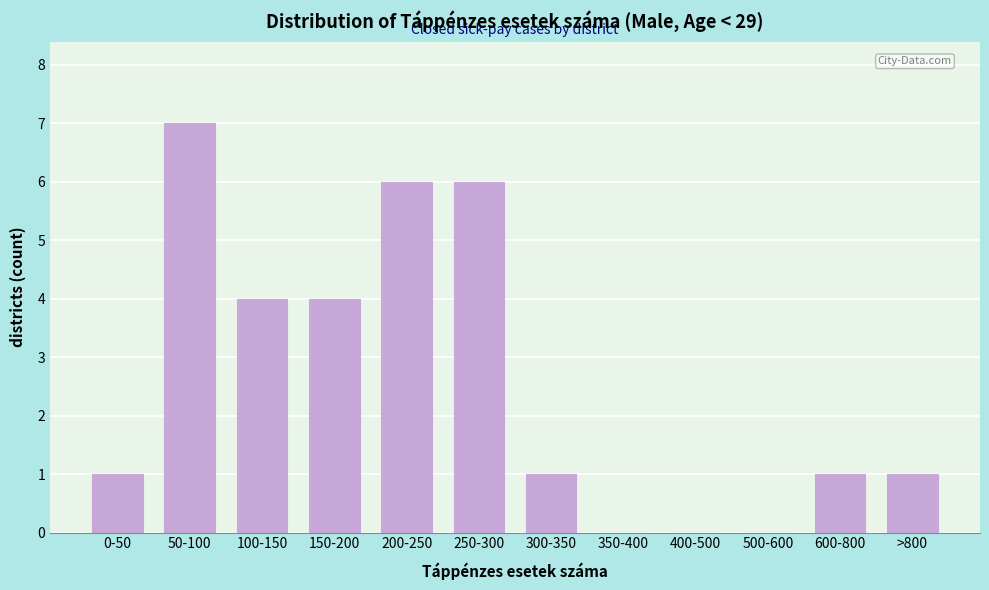

Reading left to right, transcribe all the data shown in this chart.

0-50=1	50-100=7	100-150=4	150-200=4	200-250=6	250-300=6	300-350=1	350-400=0	400-500=0	500-600=0	600-800=1	>800=1